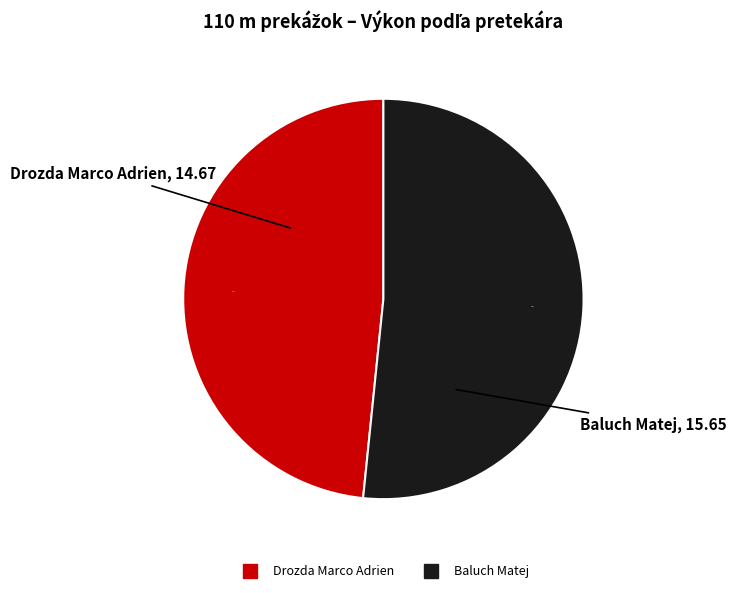

How many slices are in this pie chart?

2